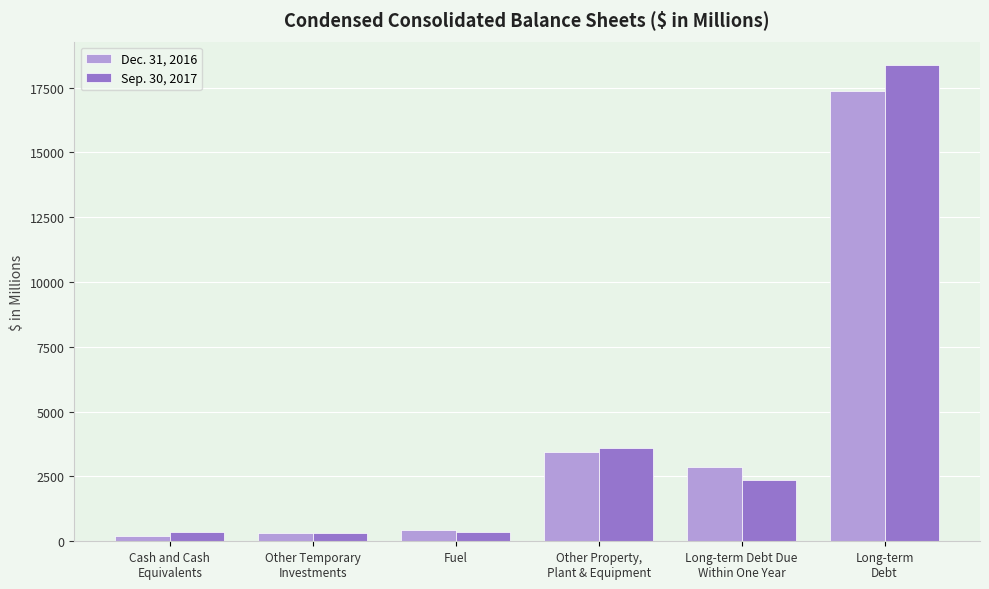

What is the value of the Sep. 30, 2017 bar at the 3rd from the left?

354.2